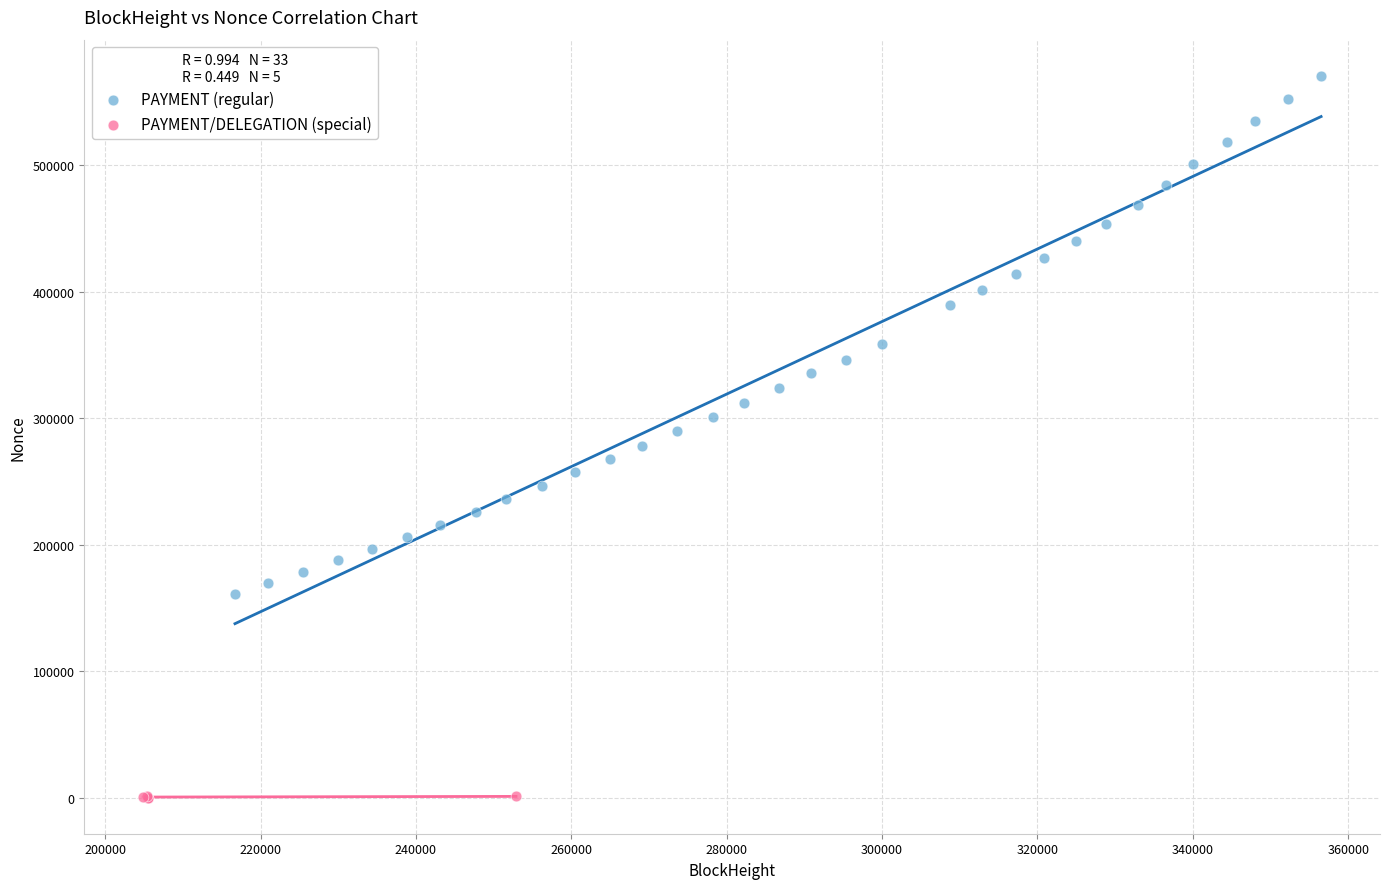

Which series reaches the maximum Y coordinate?

PAYMENT (regular)